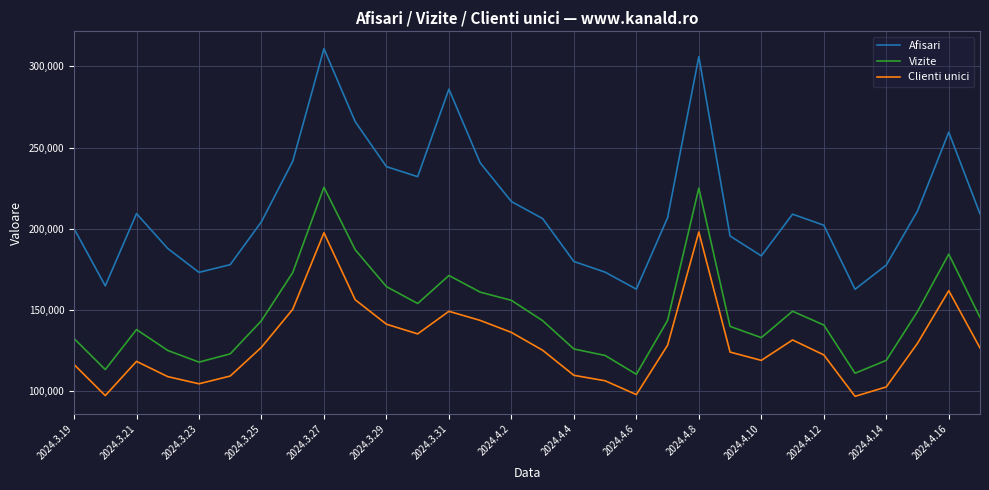

True or false: Afisari and Clienti unici cross at least once.

False